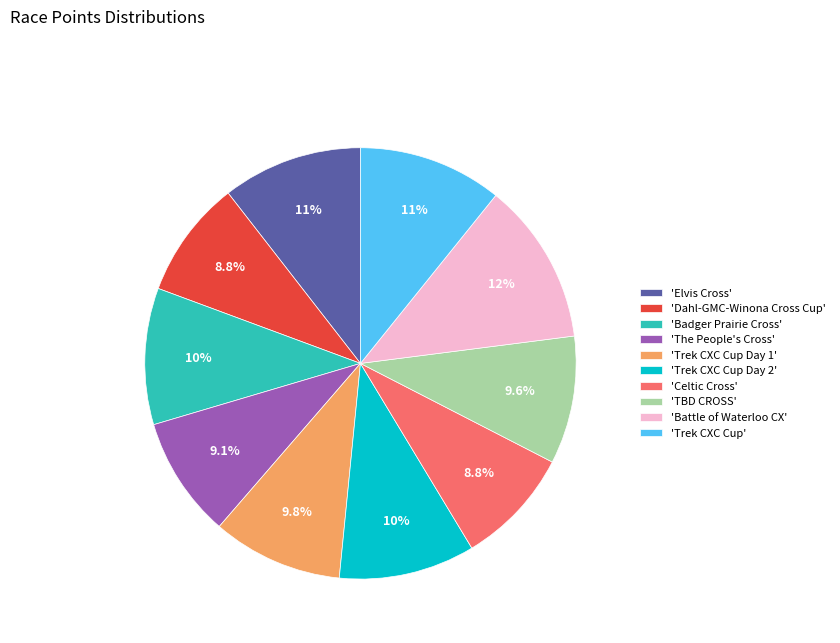

Which has a higher value, 'TBD CROSS' or 'Trek CXC Cup Day 2'?

'Trek CXC Cup Day 2'